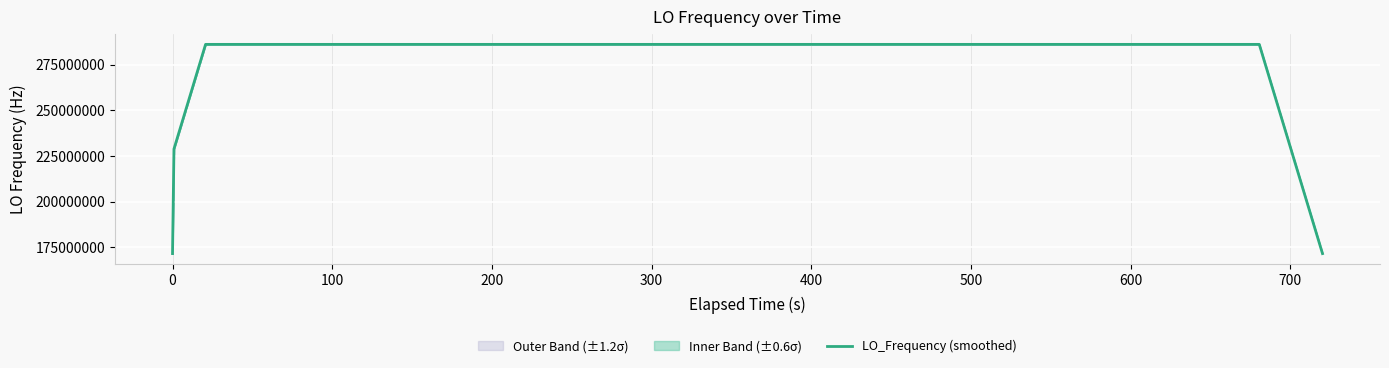

Does the chart display data point markers on the line(s)?

No